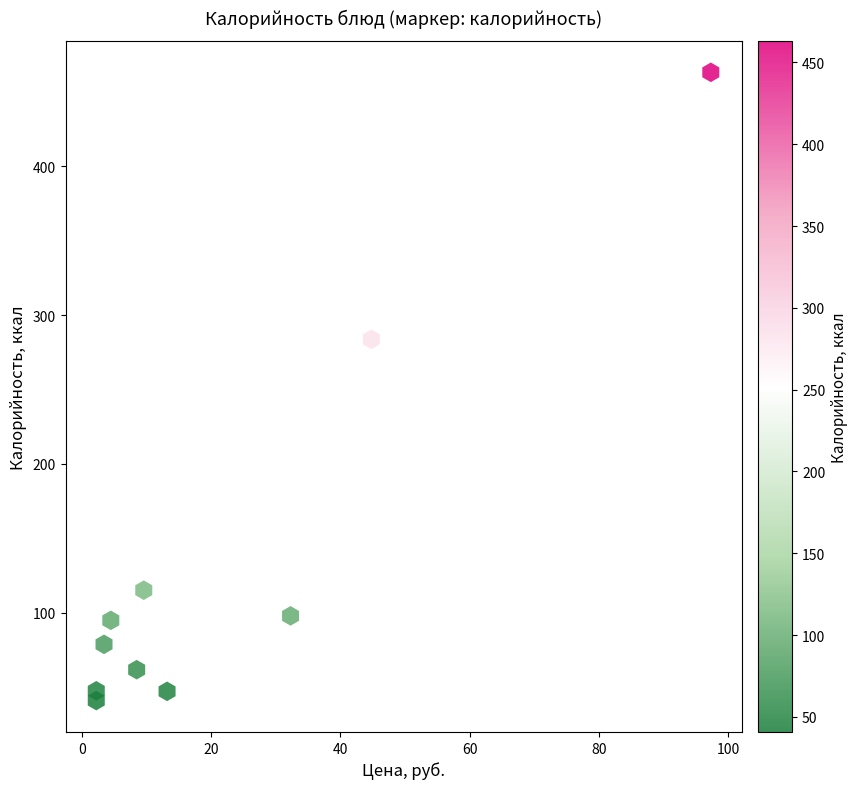

What Y value in the scatter plot is closest to 251?

283.7